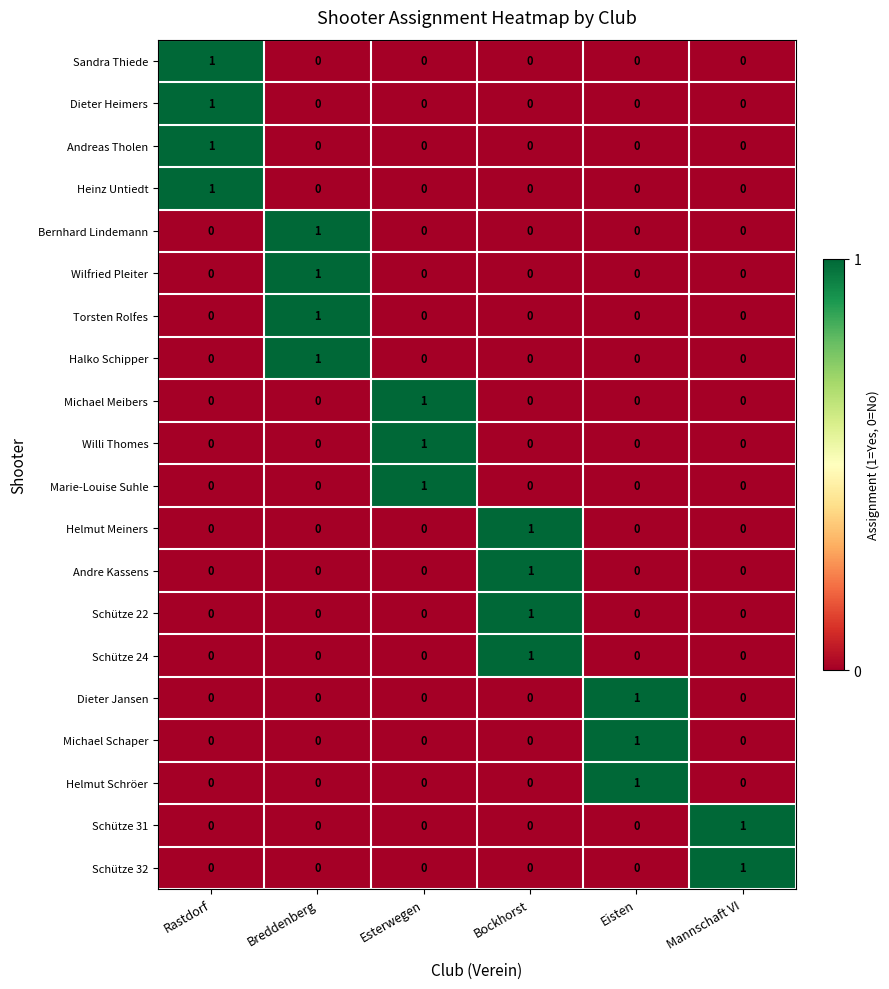

At which label does Andre Kassens reach its peak?

Bockhorst